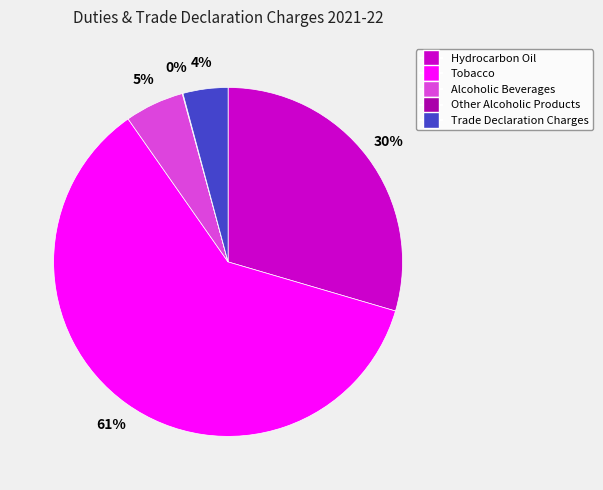

To the nearest percent, what portion does Trade Declaration Charges represent?

4%